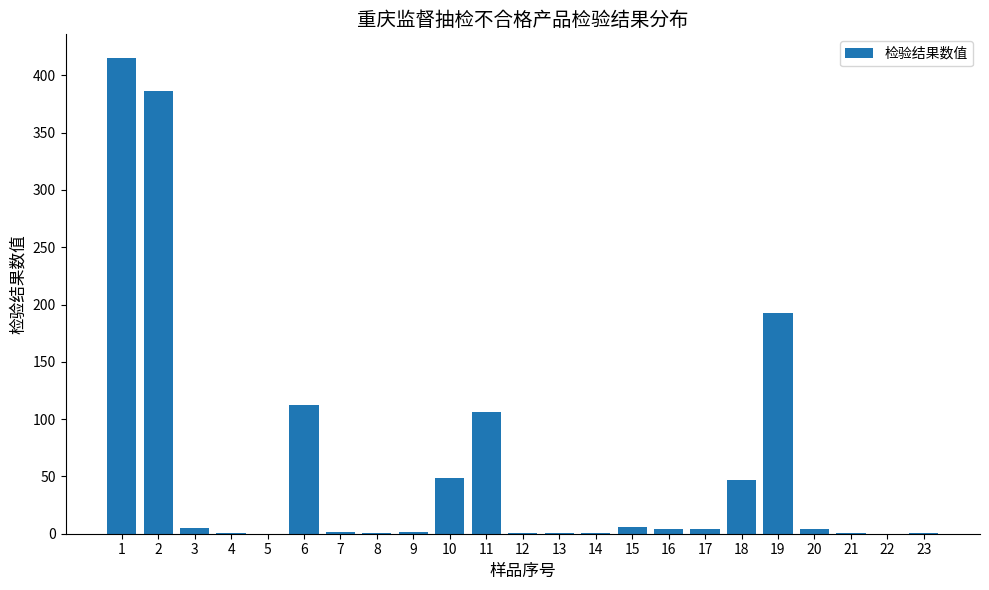

What is the maximum value shown in the chart?

415.0